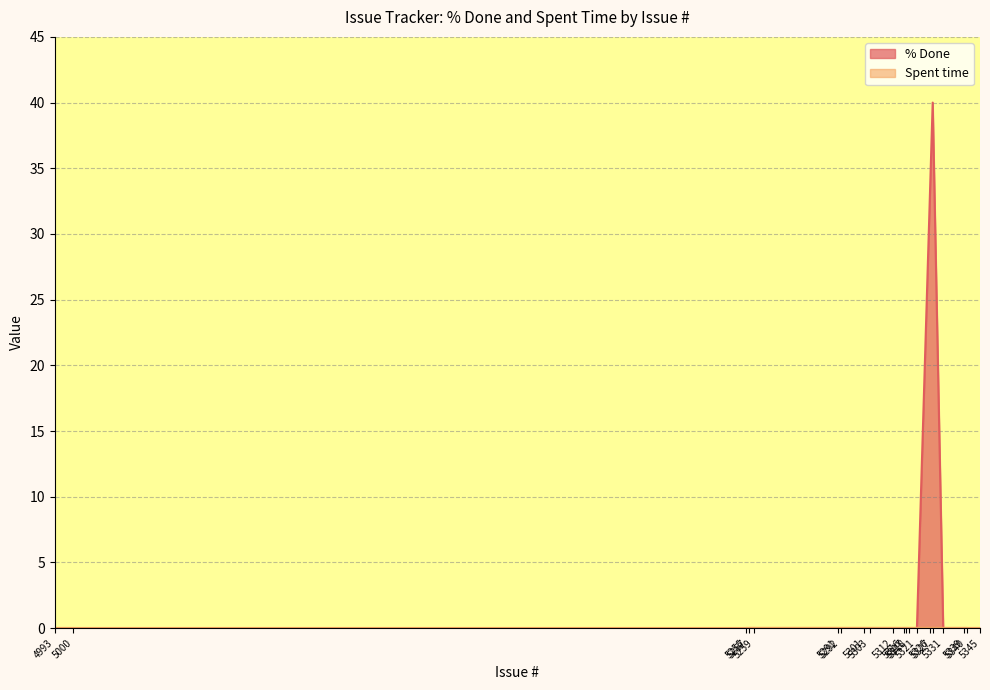

Rank the categories by value from highest to lowest.

5327, 5000, 4993, 5340, 5339, 5321, 5331, 5257, 5345, 5326, 5318, 5317, 5316, 5312, 5303, 5301, 5292, 5291, 5256, 5259